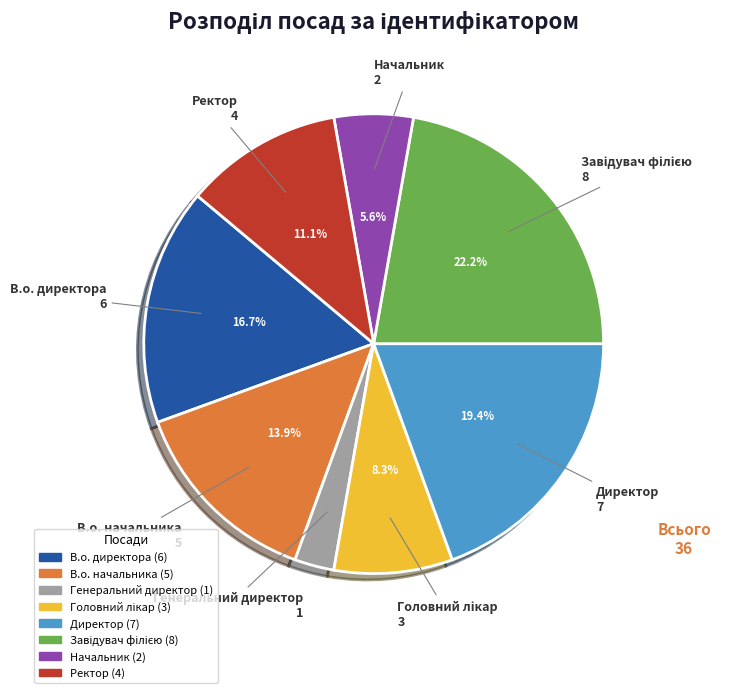

Between Ректор and Генеральний директор, which is larger?

Ректор